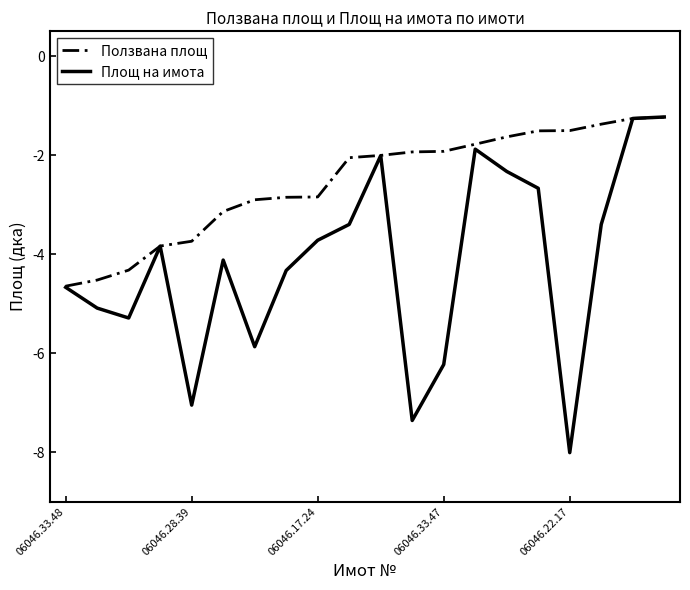

List the series in order of their overall mean, highest first.

Ползвана площ, Площ на имота